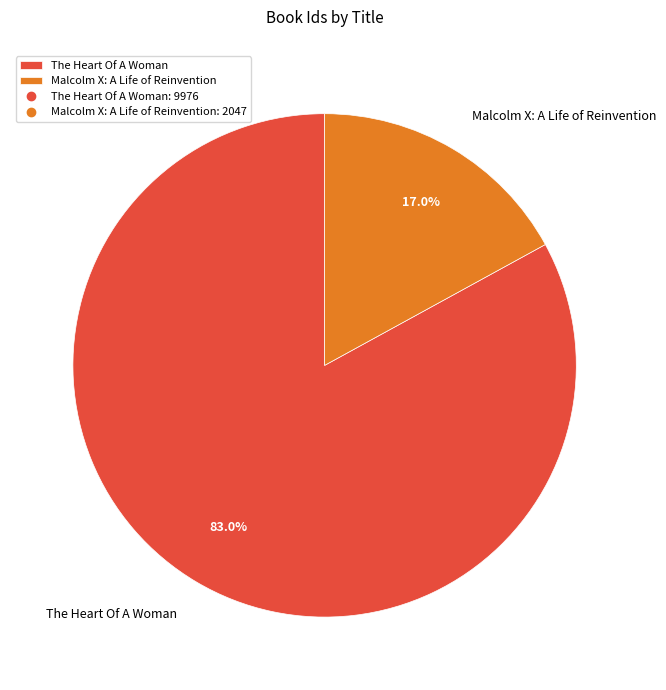

How many segments does this pie chart have?

2